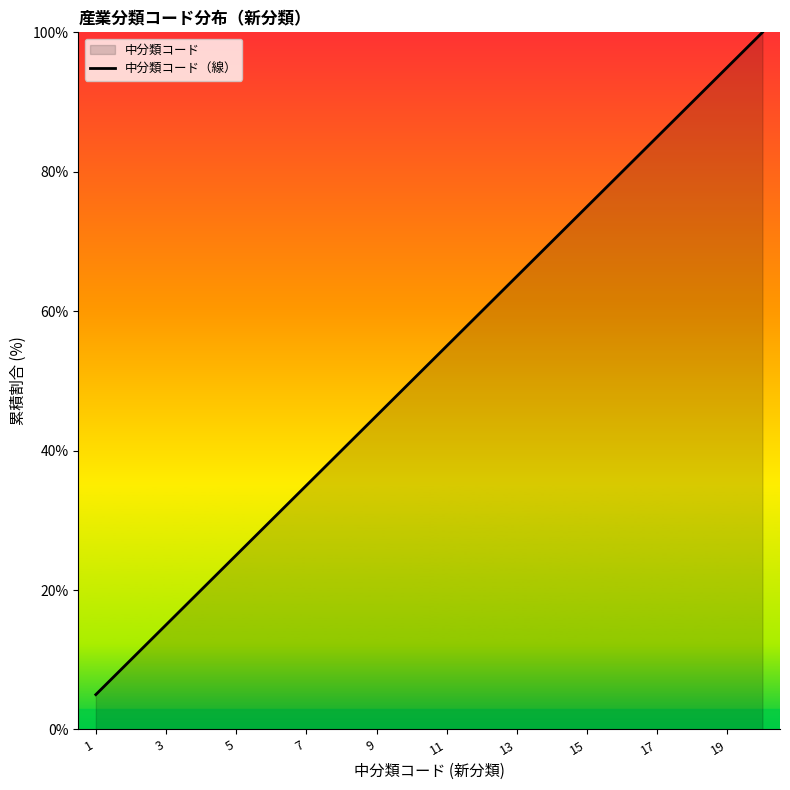

What is the smallest value displayed?

5.0